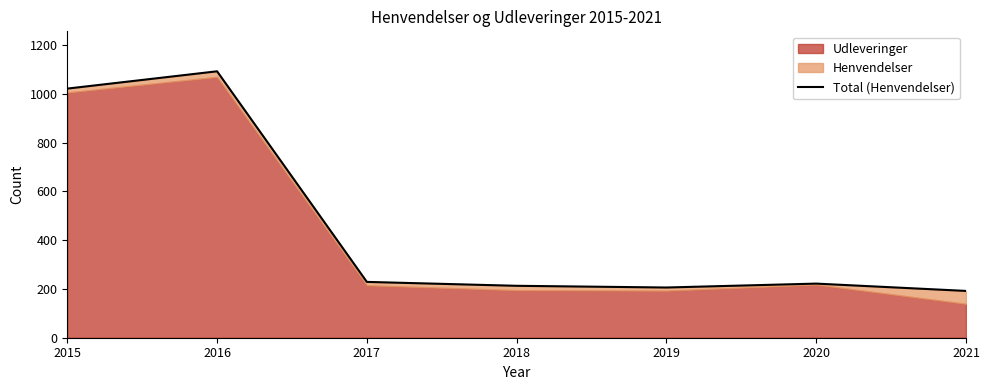

At which category does the data reach its first local valley?

2019